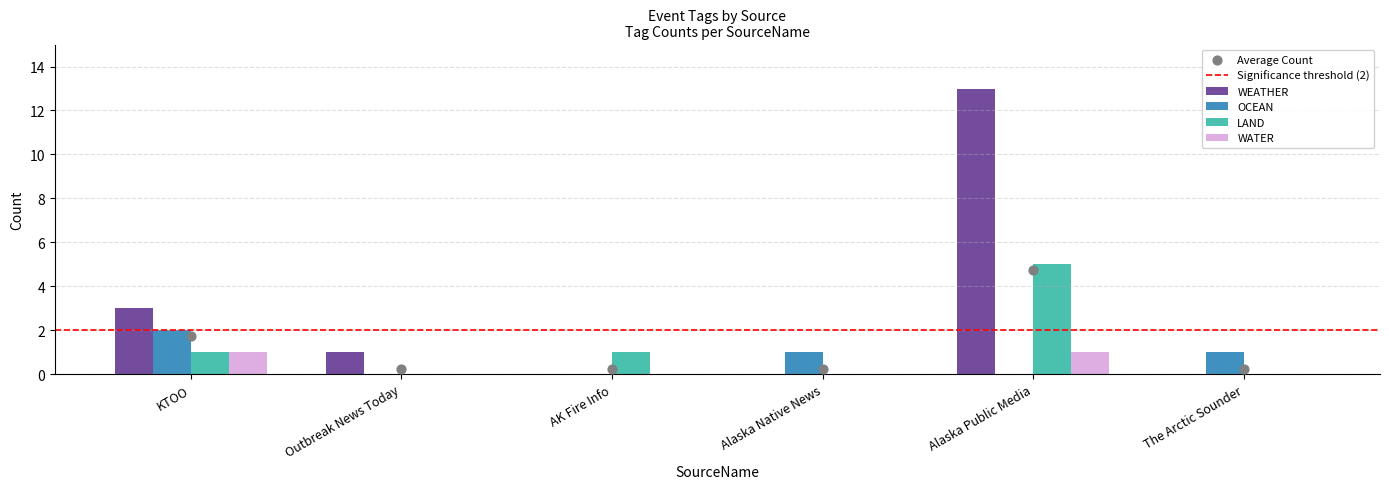

Which series reaches the minimum Y coordinate?

WEATHER